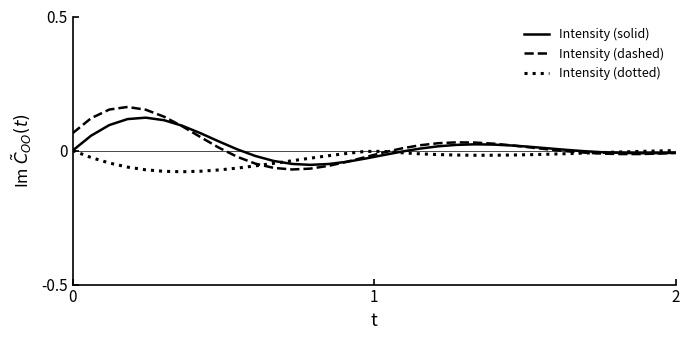

Which series has the largest range (max minus min)?

Intensity (dashed)